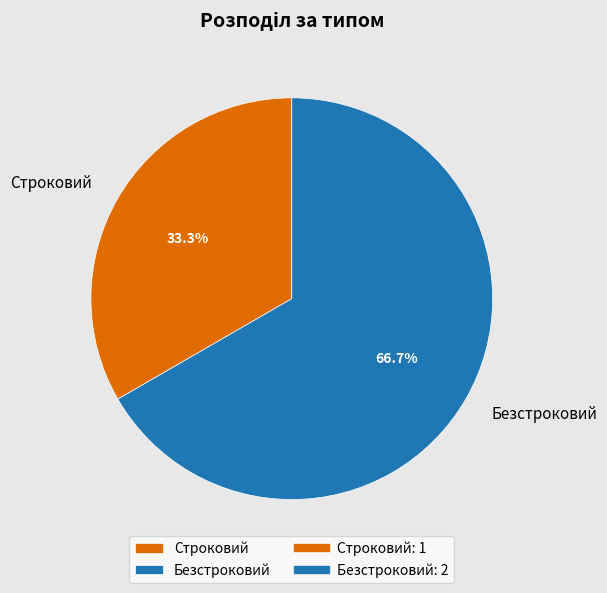

What percentage is the Строковий slice, to the nearest percent?

33%